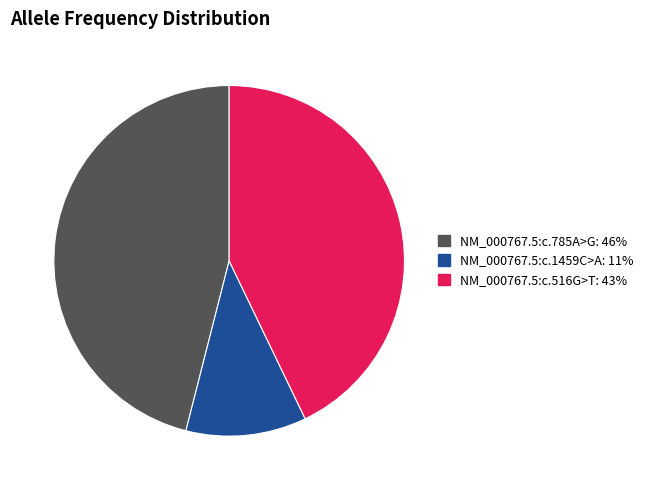

Is there a majority slice in this chart?

No